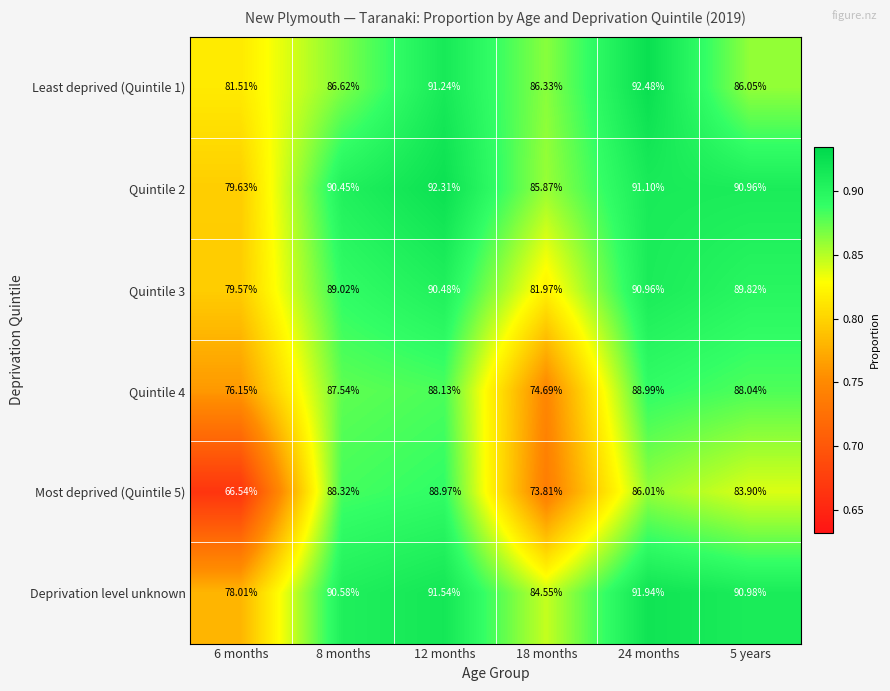

What is the greatest value displayed?

92.5